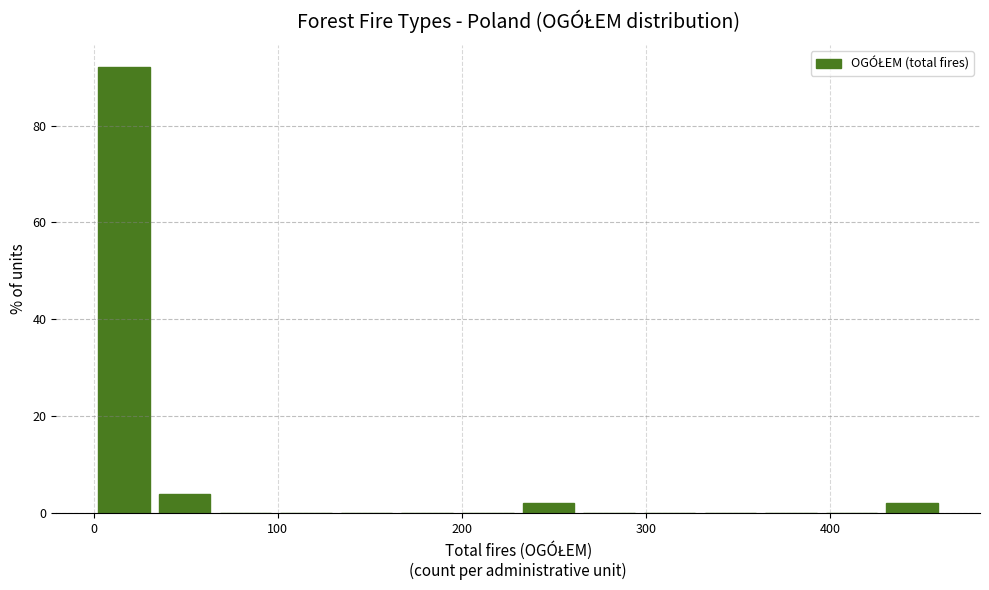

Around what value on the x-axis is the tallest bar? Give the approximate position of its centre, as read against the axis.

20